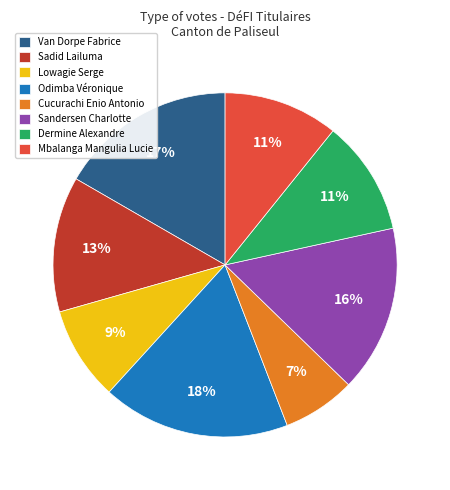

What percentage is the Lowagie Serge slice, to the nearest percent?

9%